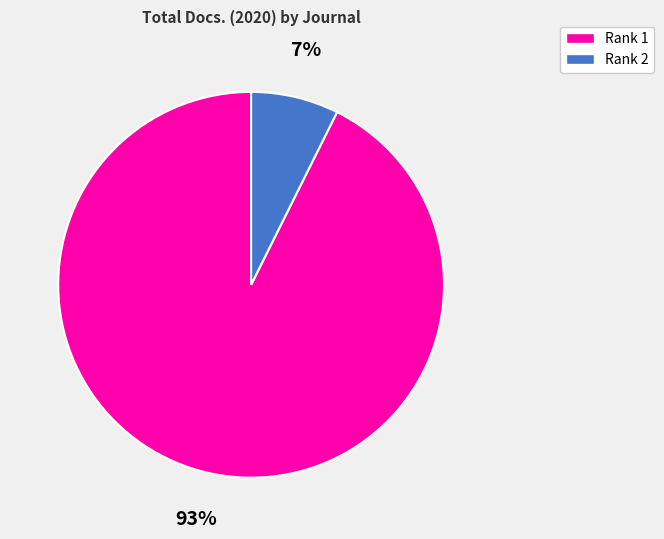

Is there any slice that represents more than half of the pie?

Yes